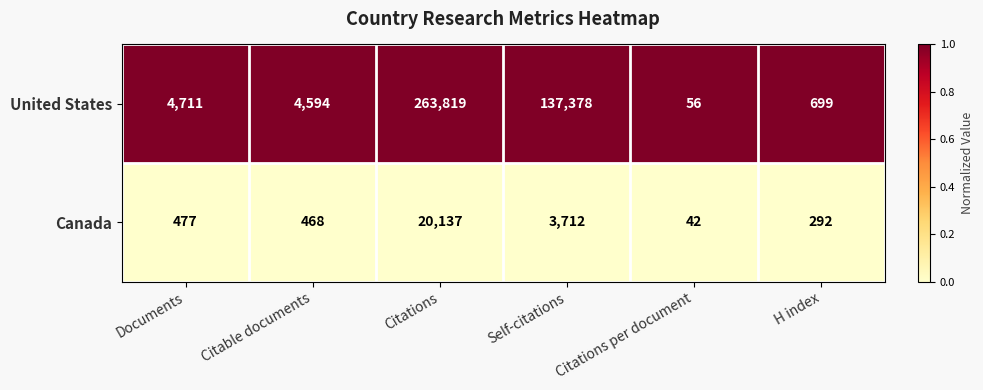

Which series has the largest total across all categories?

United States